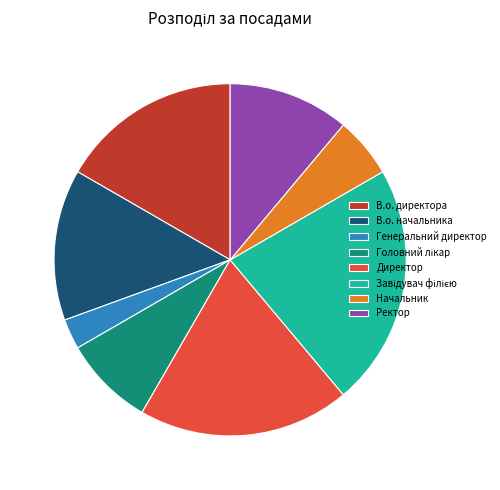

Do Ректор and Директор together represent more than half of the pie?

No